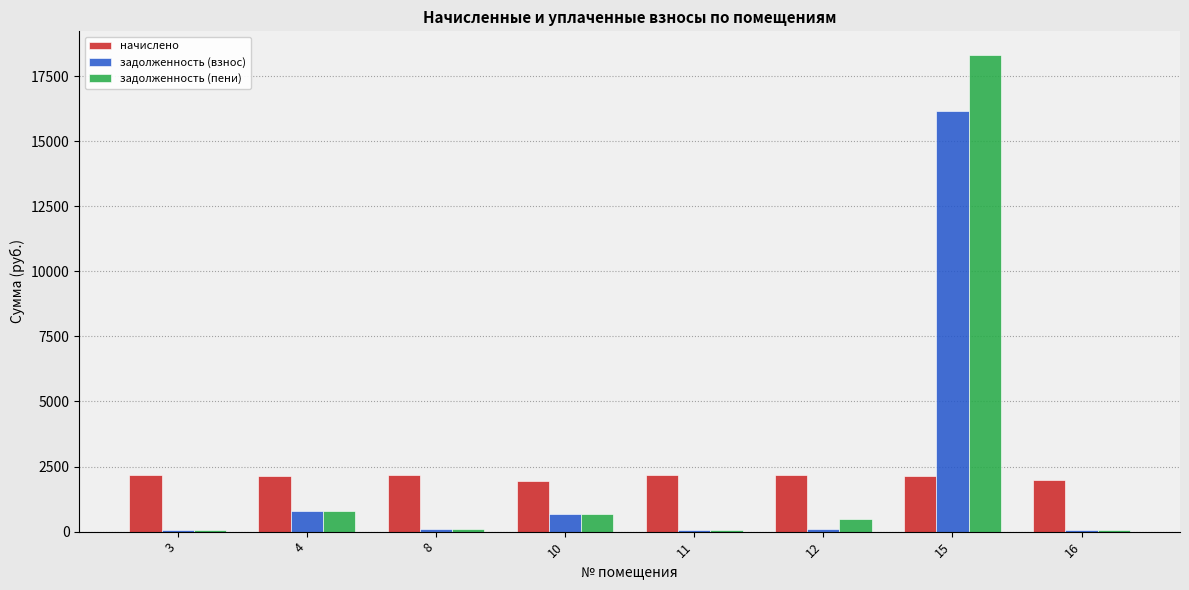

How many values in the задолженность (взнос) series exceed 100?

4